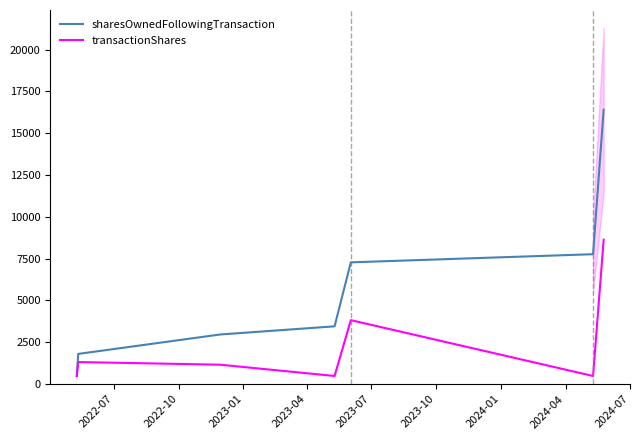

What is the lowest value of the sharesOwnedFollowingTransaction series?

486